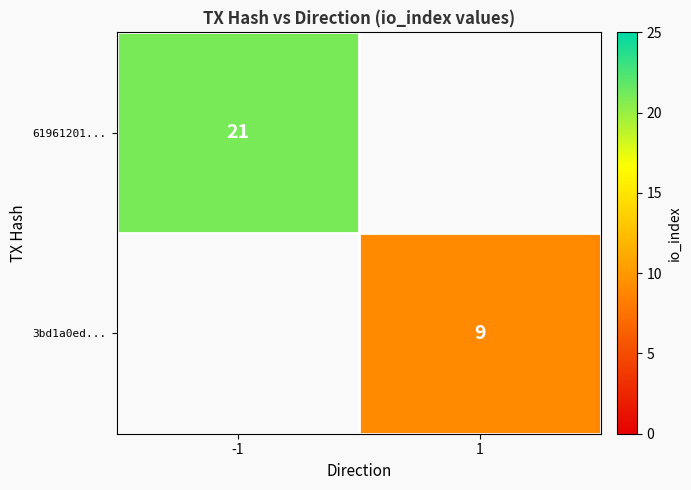

The value of 61961201... at -1 is 21. True or false?

True